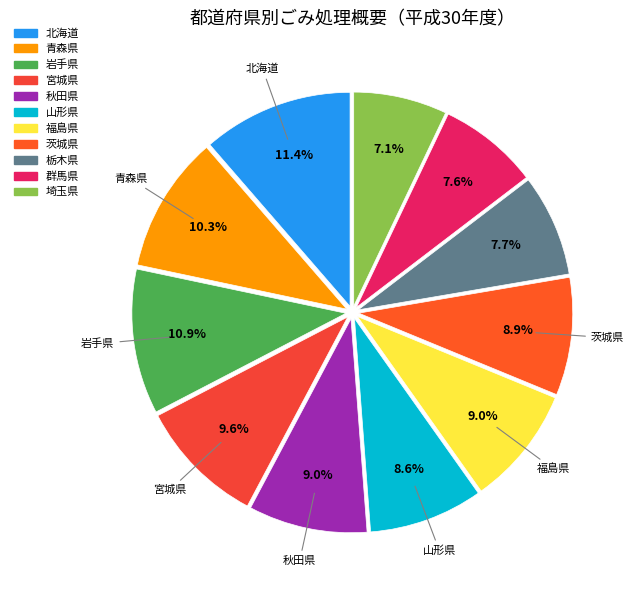

What percentage is the 埼玉県 slice, to the nearest percent?

7%